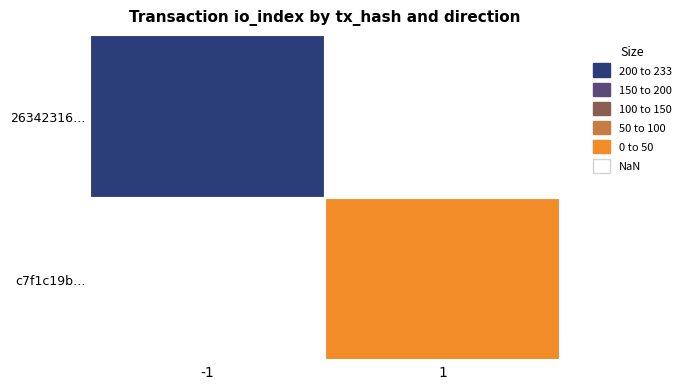

Rank the series at -1 from lowest to highest value.

26342316…, c7f1c19b…